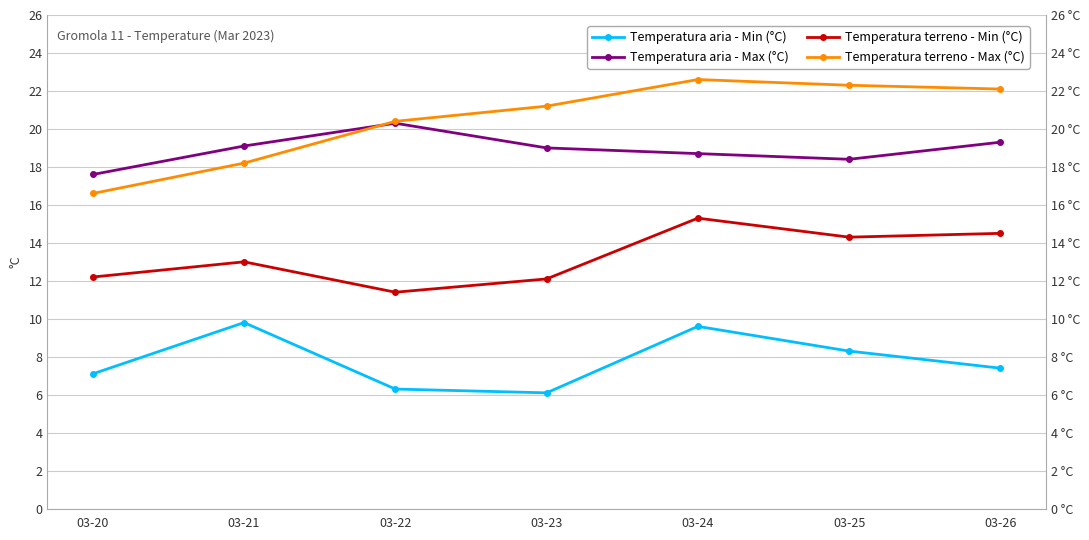

How many lines are shown in the chart?

4